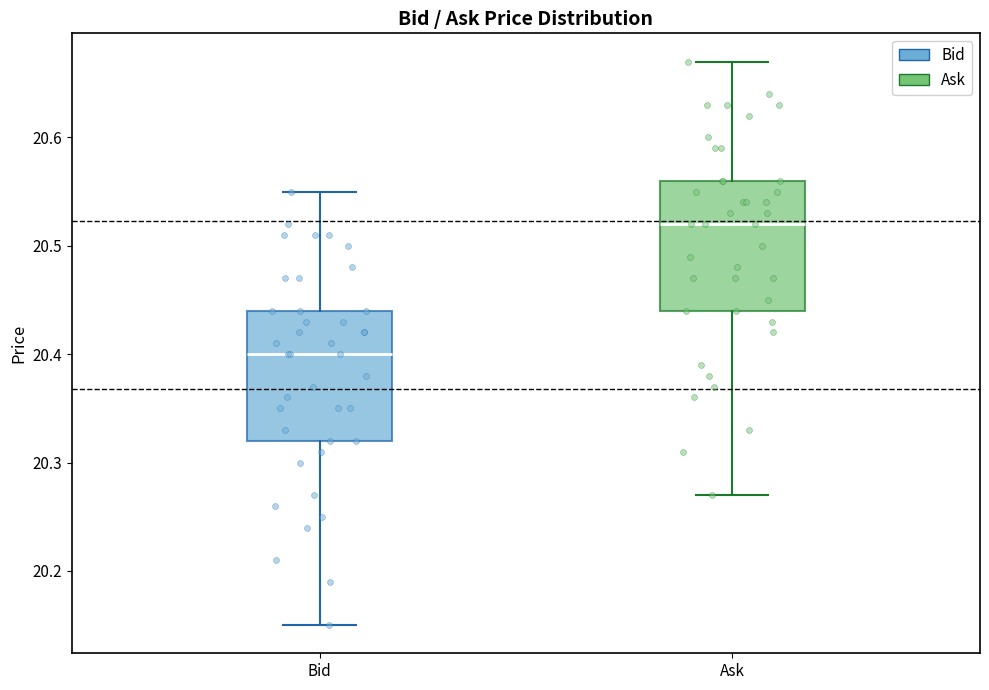

Reading left to right, read every box against the y-axis: the position of its median line, the range the box covers, and the ends of its whiskers. The values are not printed on the chart, so give them approximately, as read against the axis.

Bid: median 20.40, box 20.32 to 20.44, whiskers 20.15 to 20.55
Ask: median 20.52, box 20.44 to 20.56, whiskers 20.27 to 20.67